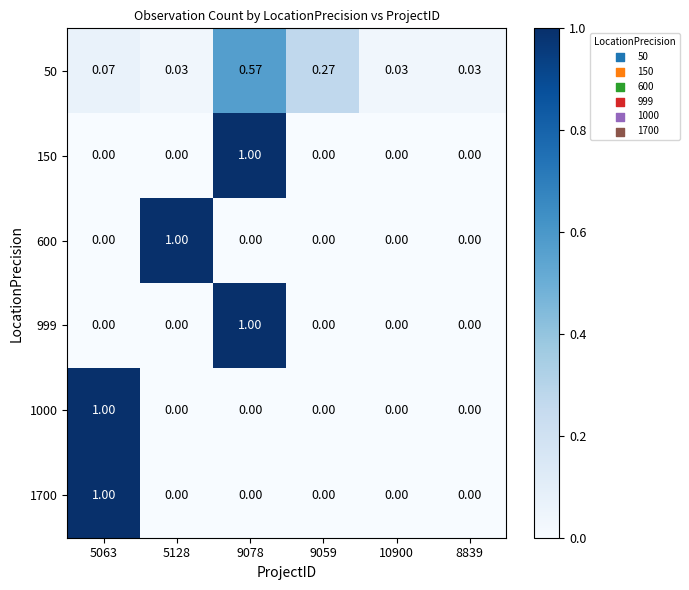

Is the value of 600 at 5128 greater than the value of 999 at 5063?

Yes